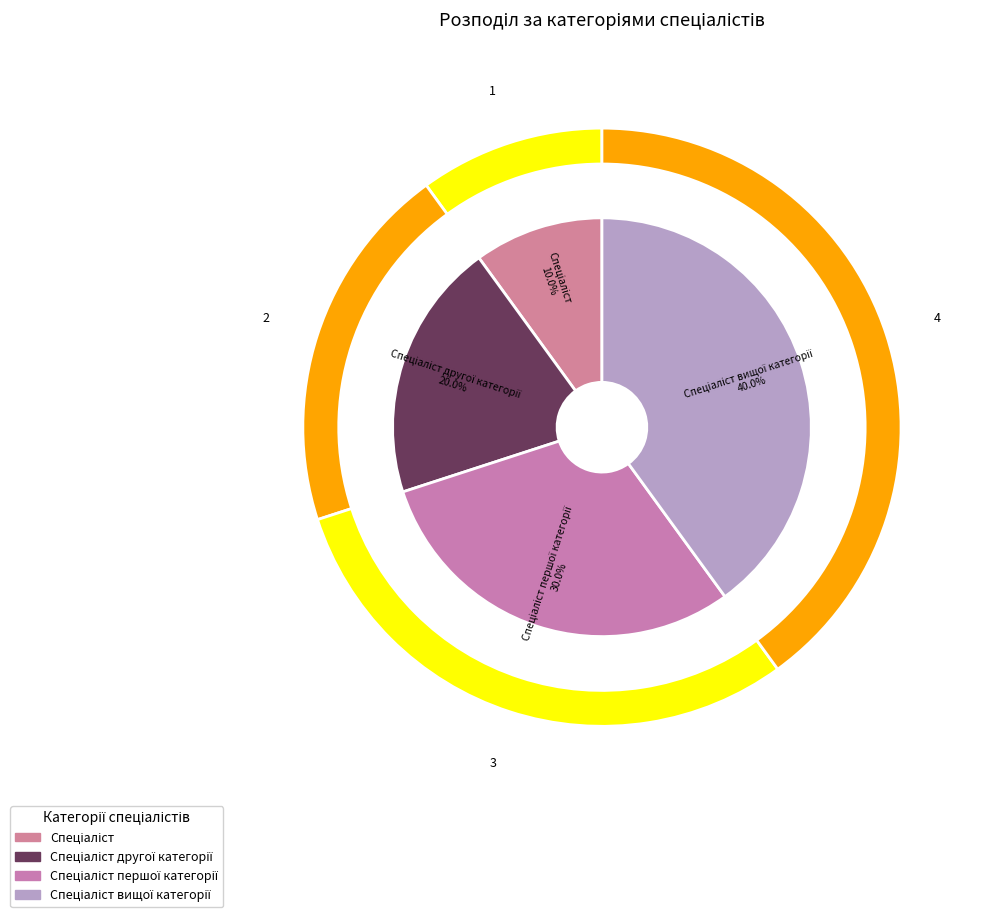

Is the sum of Спеціаліст and Спеціаліст першої категорії greater than half?

No